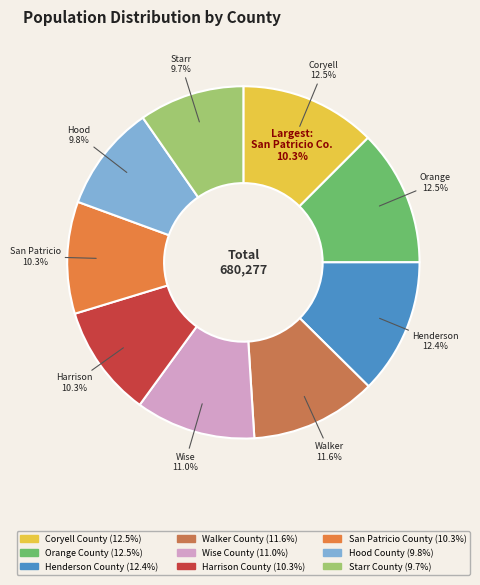

To the nearest percent, what percentage of the pie is Starr County?

10%